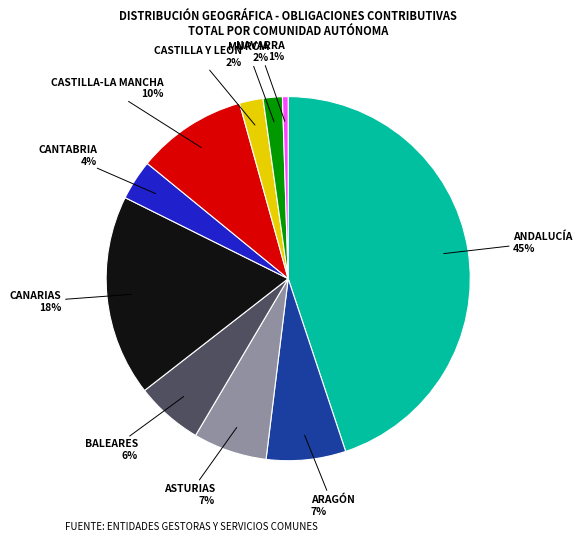

To the nearest percent, what is the average slice percentage?

10%